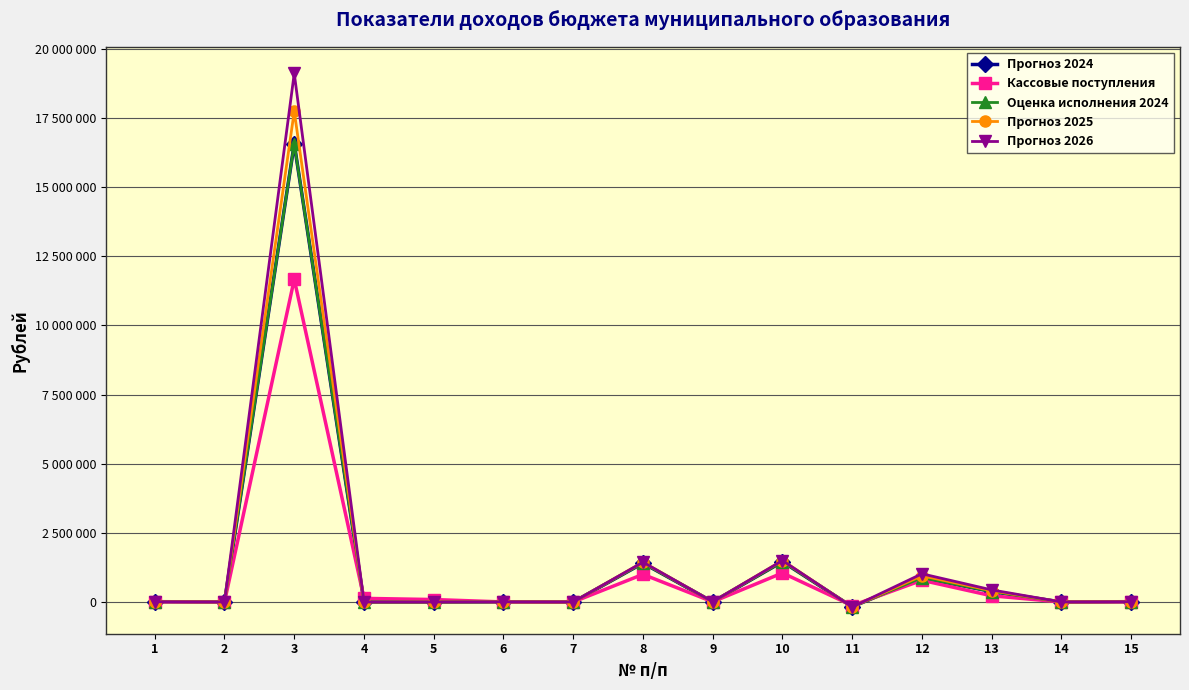

Does the chart have visible grid lines?

Yes